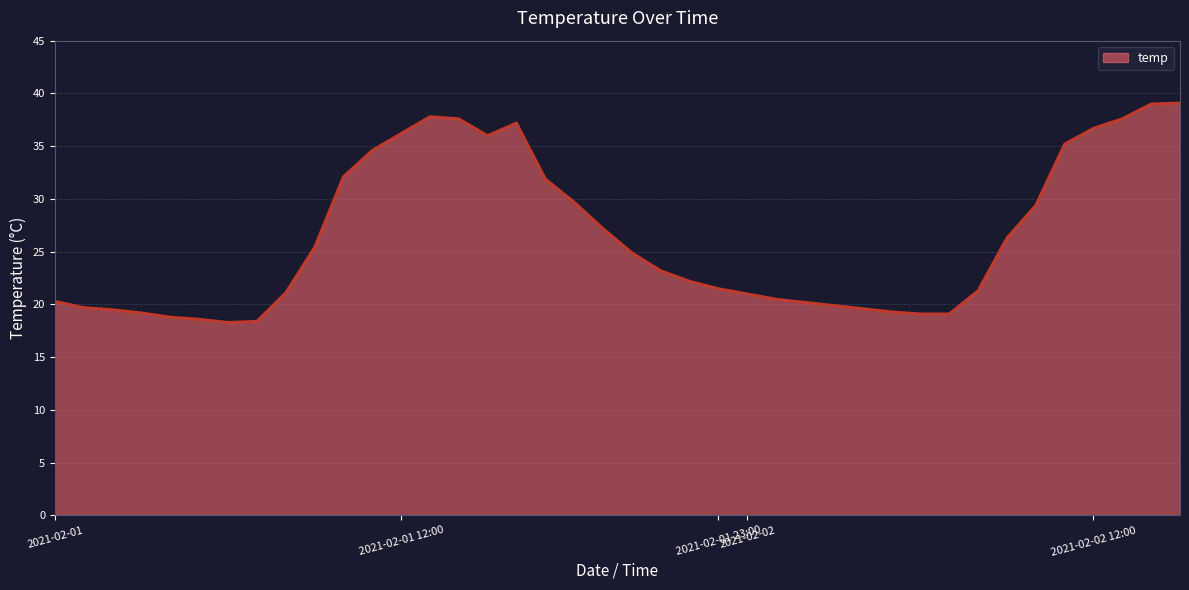

What is the difference between the maximum and minimum values?

20.8